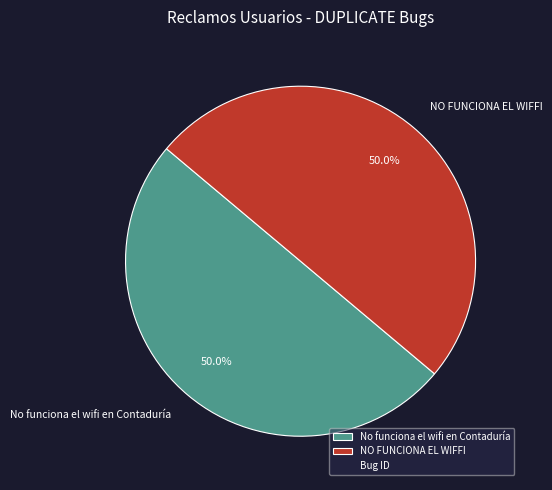

True or false: No funciona el wifi en Contaduría accounts for 50% of the total.

True